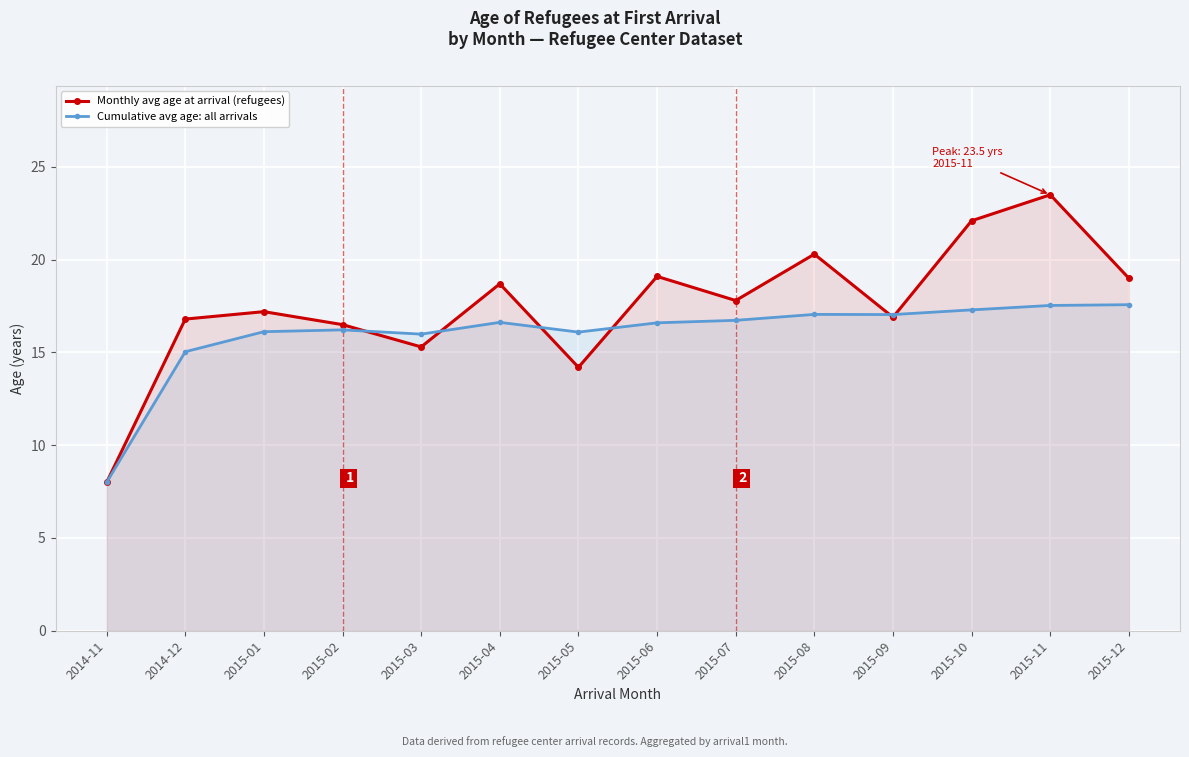

Reading left to right, extract all data points from this chart.

Monthly avg age at arrival (refugees): 2014-11=8.0	2014-12=16.8	2015-01=17.2	2015-02=16.5	2015-03=15.3	2015-04=18.7	2015-05=14.2	2015-06=19.1	2015-07=17.8	2015-08=20.3	2015-09=16.9	2015-10=22.1	2015-11=23.5	2015-12=19.0
Cumulative avg age: all arrivals: 2014-11=8.0	2014-12=15.0	2015-01=16.1	2015-02=16.2	2015-03=16.0	2015-04=16.6	2015-05=16.1	2015-06=16.6	2015-07=16.7	2015-08=17.1	2015-09=17.0	2015-10=17.3	2015-11=17.5	2015-12=17.6